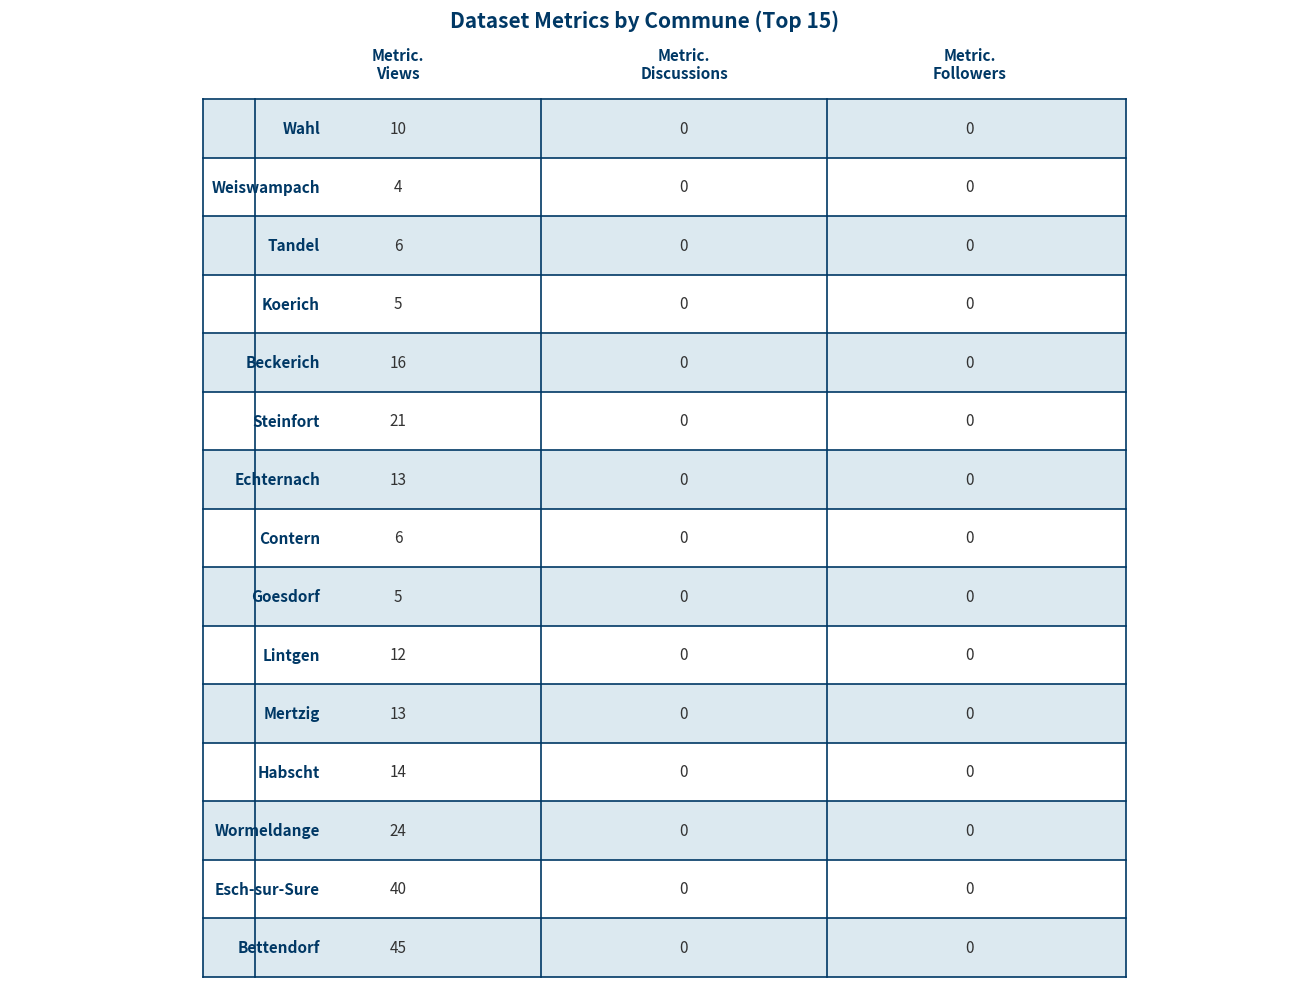

The value of metric.views at Esch-sur-Sure is 70. True or false?

False